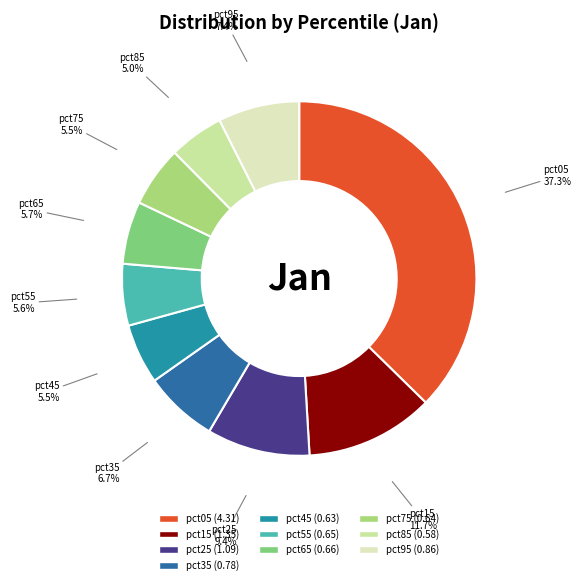

How many segments does this pie chart have?

10